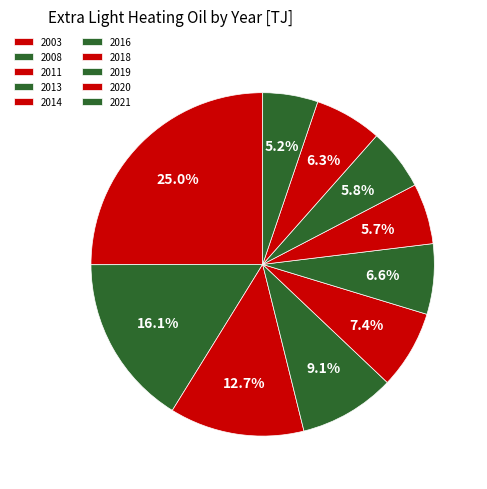

What portion of the pie excludes 2003?

75.0%